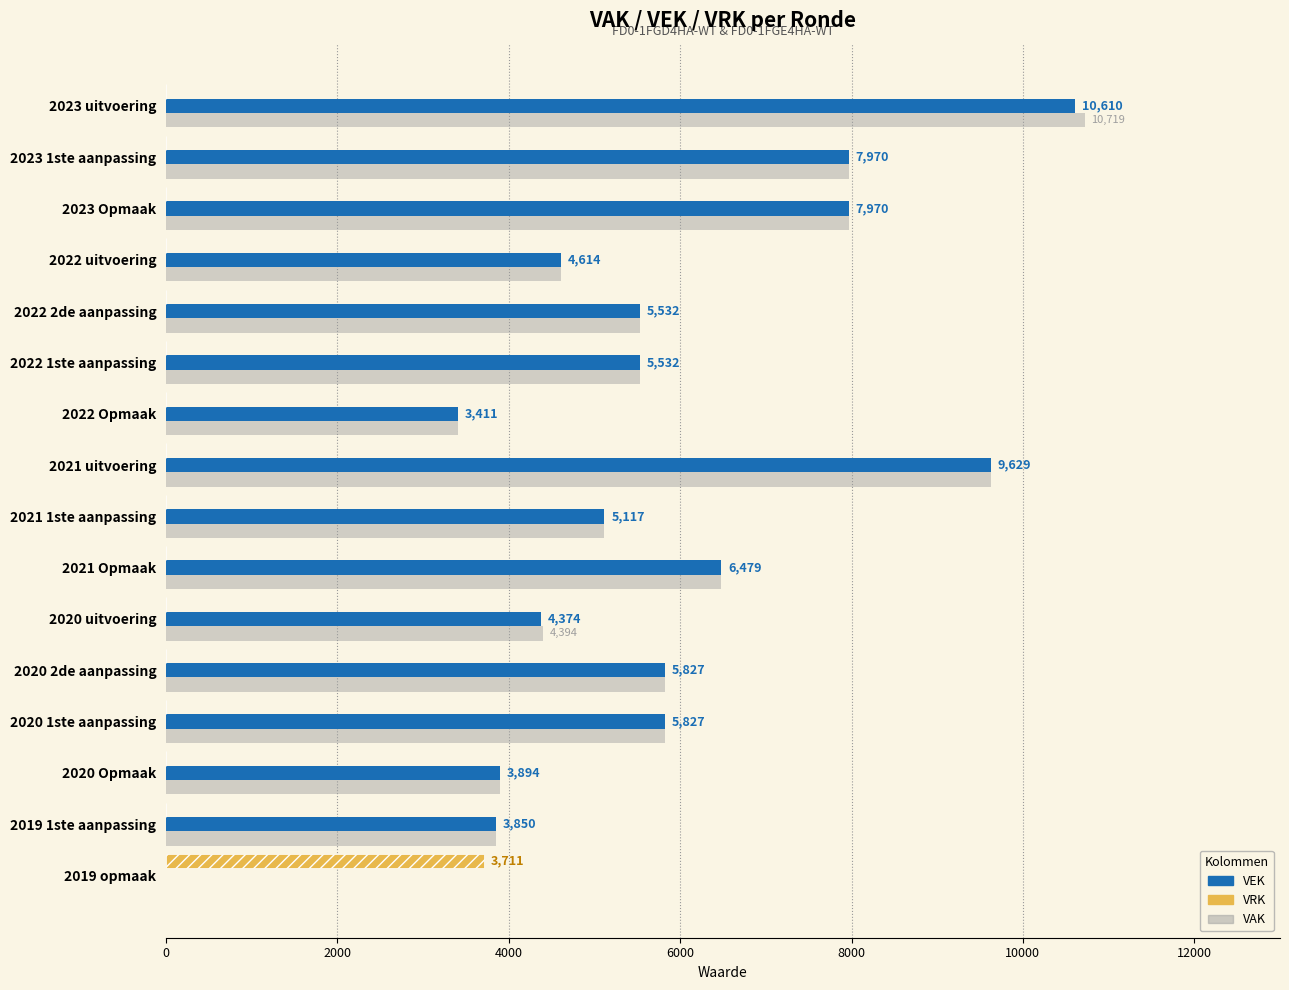

What is the sum of all VEK values?

90636